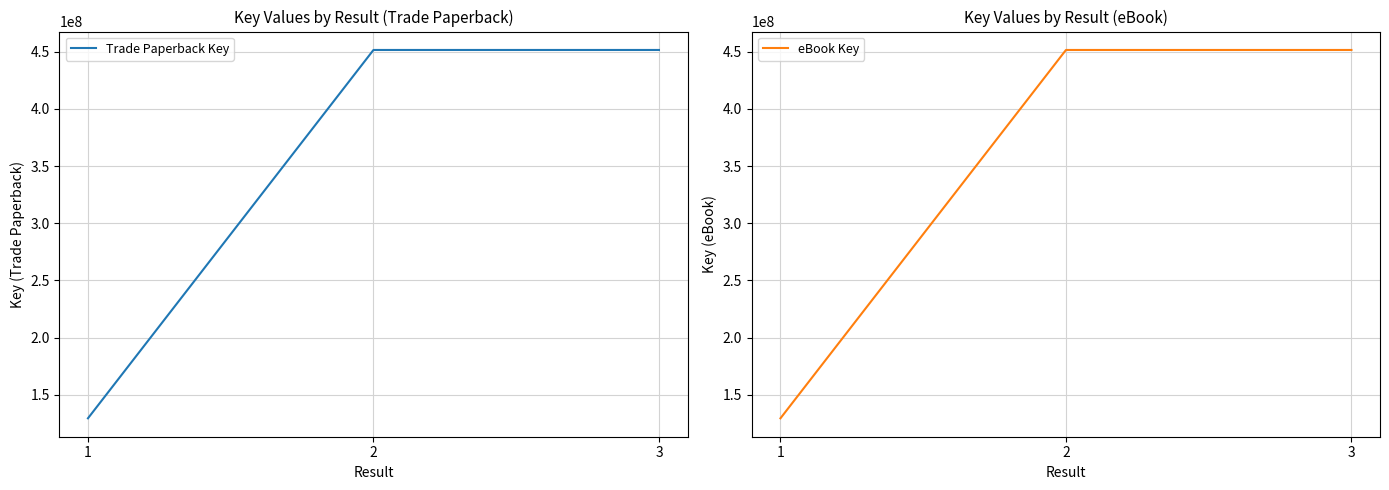

At which label is Trade Paperback Key closest to 290481409?

3